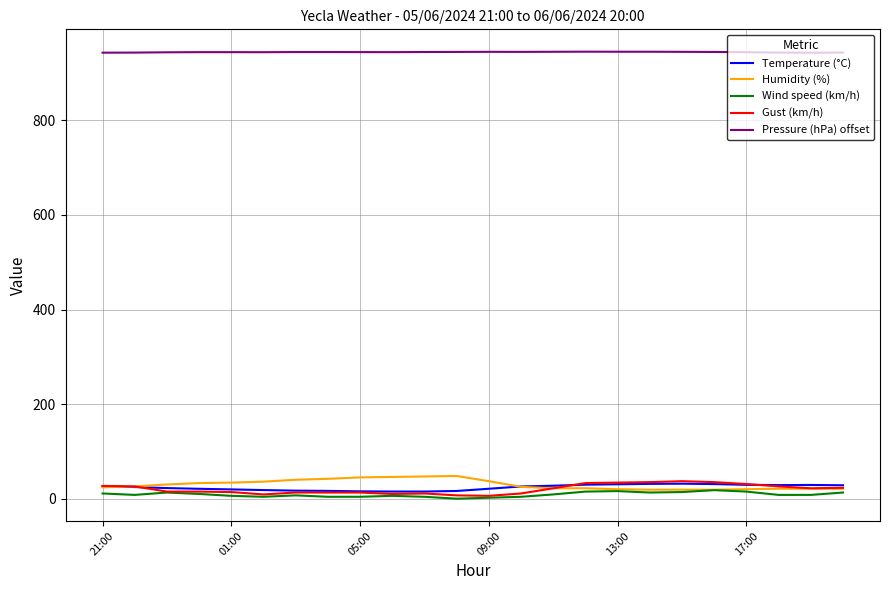

Which series has the largest total across all categories?

Pressure (hPa) offset